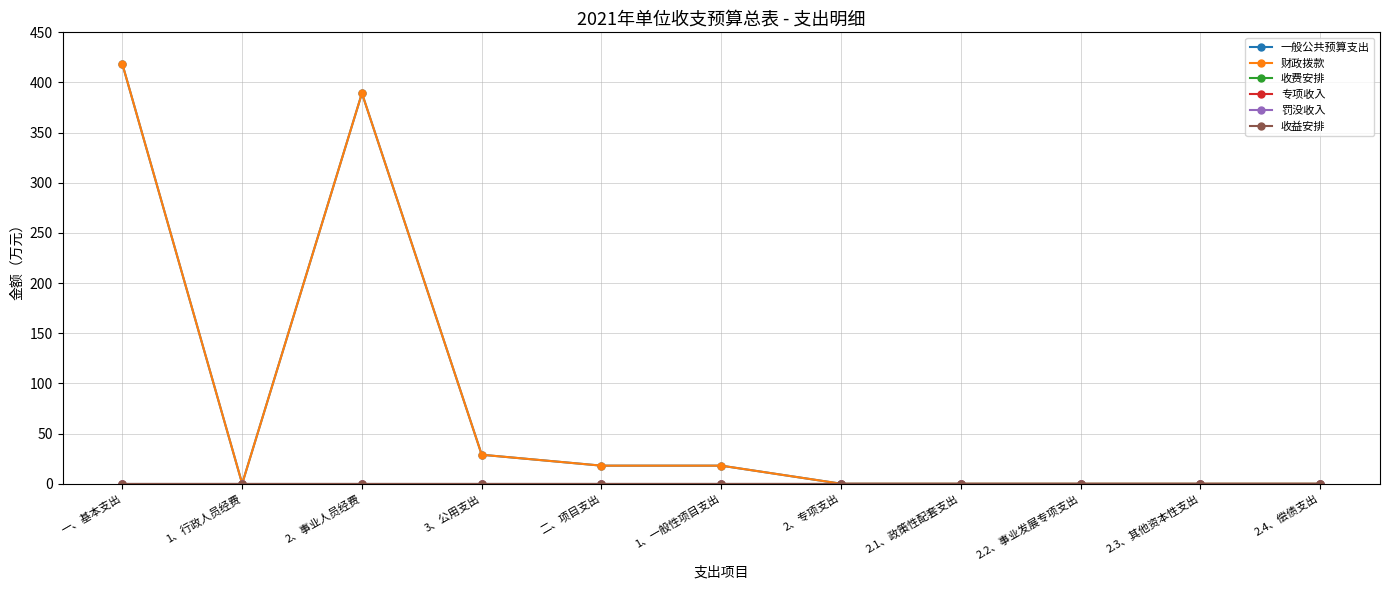

Does the chart display data point markers on the line(s)?

Yes